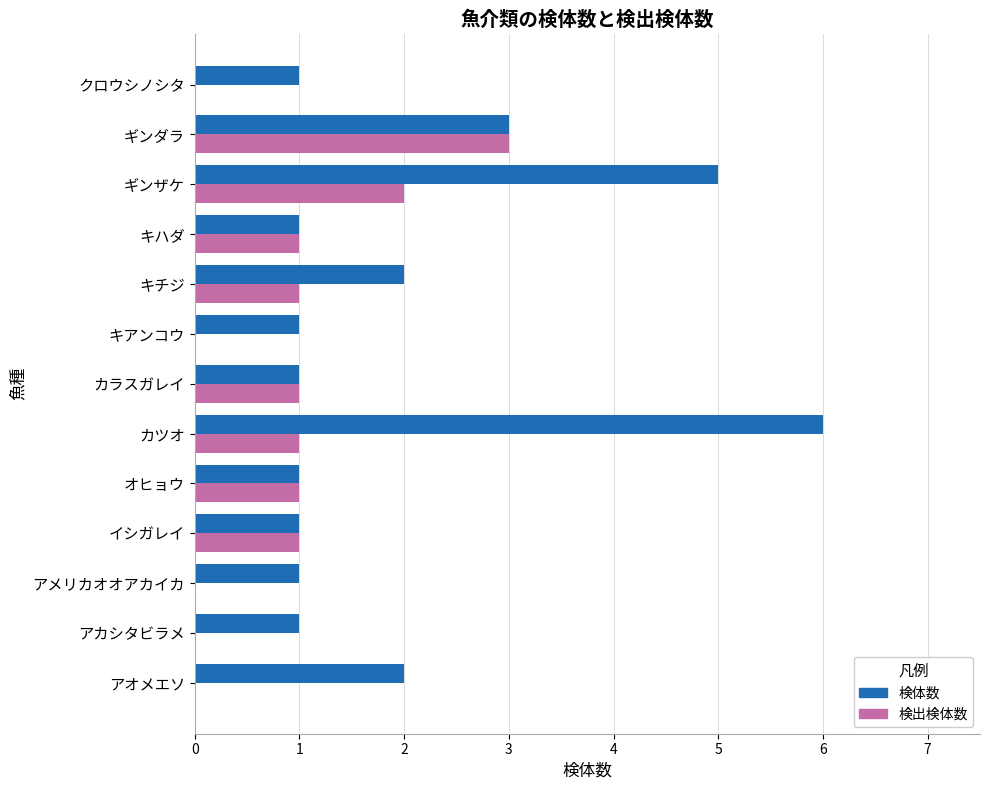

True or false: 検出検体数 has a value of 2 at ギンザケ.

True